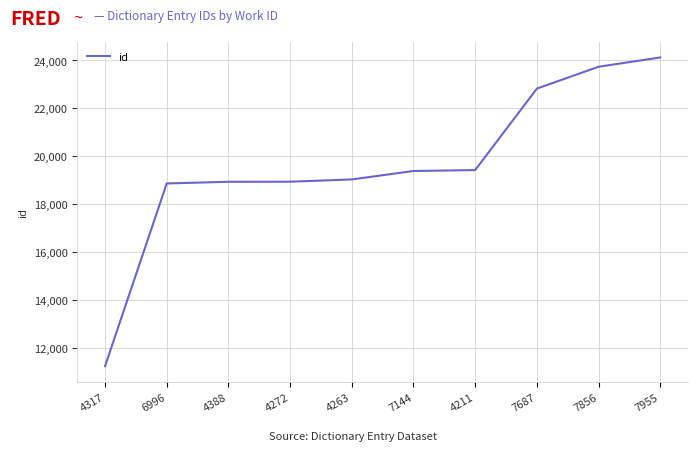

Is this an area chart (filled region under the line)?

No